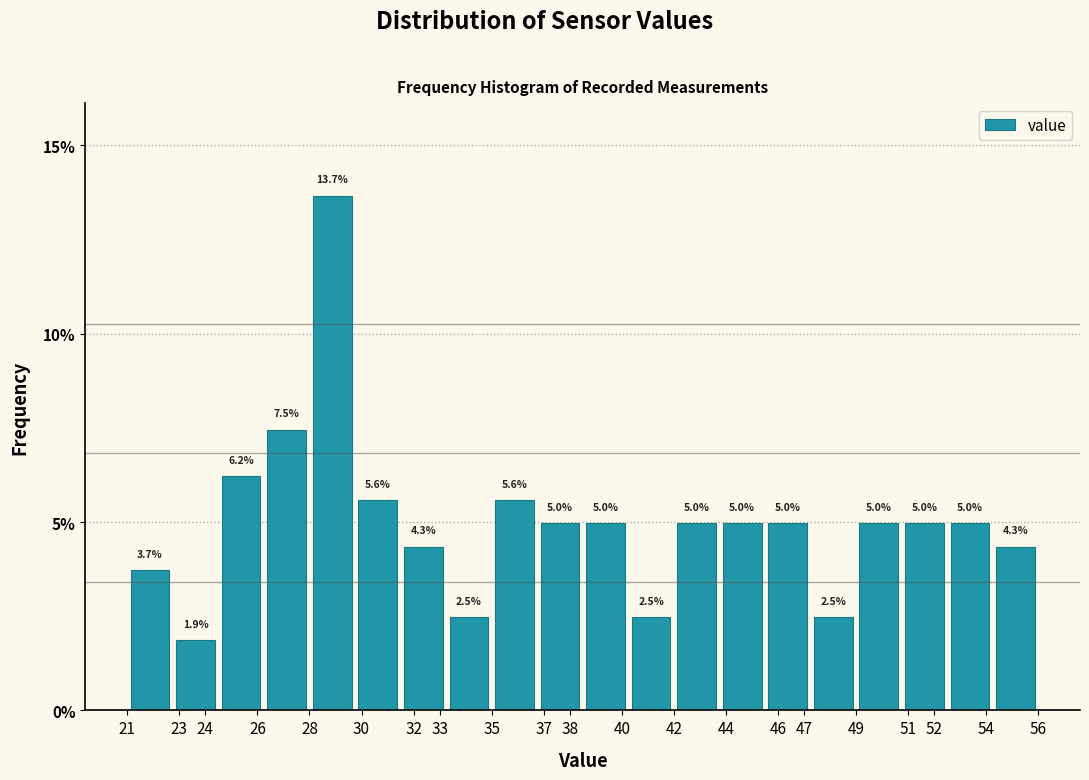

Reading left to right, transcribe this chart: for each bar, give the range it covers on the x-axis and its height. The bar edges are not printed on the chart, so give them approximately, as read against the axis.

21.00 to 22.75: 3.7
22.75 to 24.50: 1.9
24.50 to 26.25: 6.2
26.25 to 28.00: 7.5
28.00 to 29.75: 13.7
29.75 to 31.50: 5.6
31.50 to 33.25: 4.3
33.25 to 35.00: 2.5
35.00 to 36.75: 5.6
36.75 to 38.50: 5.0
38.50 to 40.25: 5.0
40.25 to 42.00: 2.5
42.00 to 43.75: 5.0
43.75 to 45.50: 5.0
45.50 to 47.25: 5.0
47.25 to 49.00: 2.5
49.00 to 50.75: 5.0
50.75 to 52.50: 5.0
52.50 to 54.25: 5.0
54.25 to 56.00: 4.3